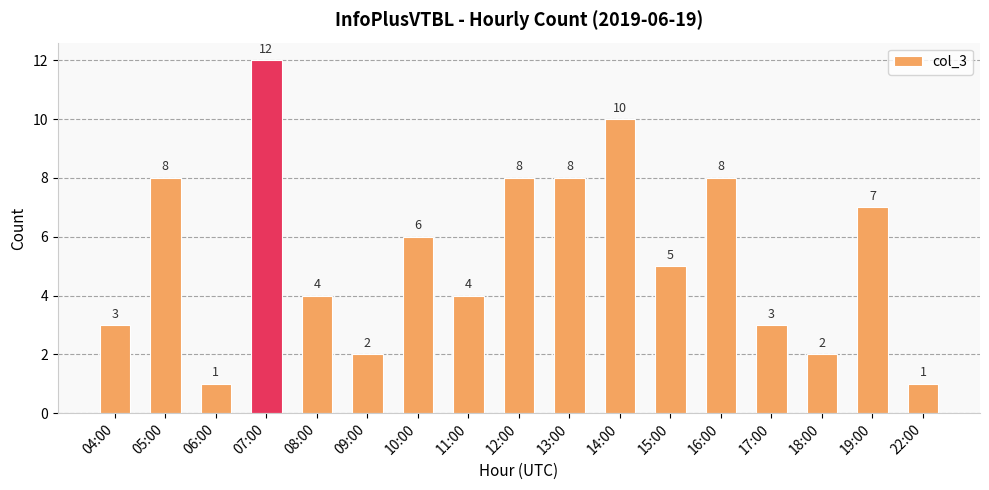

True or false: the data shows 1 at 18:00.

False